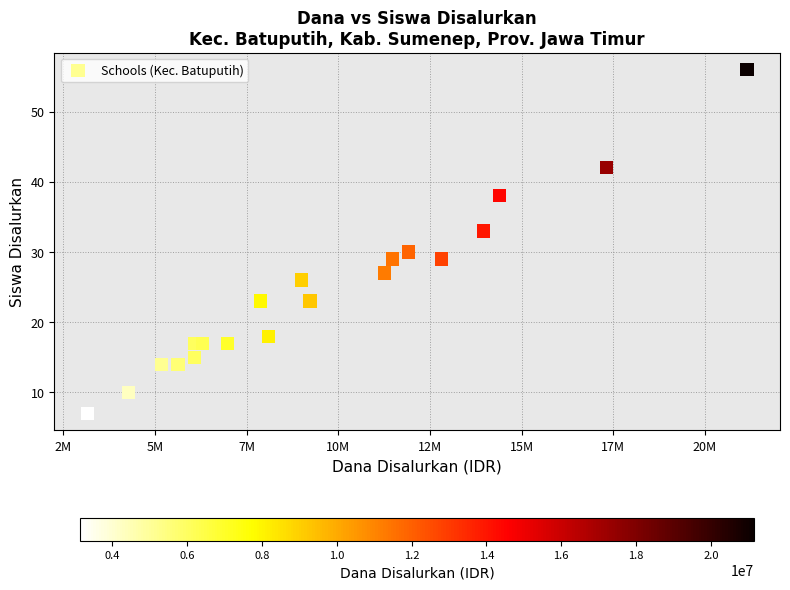

What is the range of X values (max minus min)?

18000000